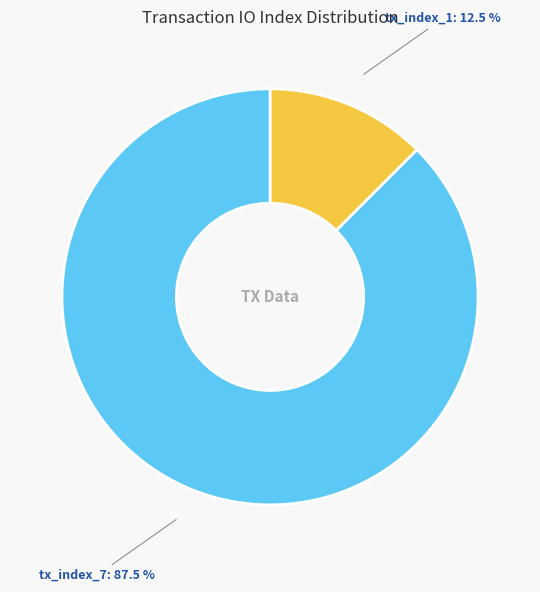

How many slices are in this pie chart?

2